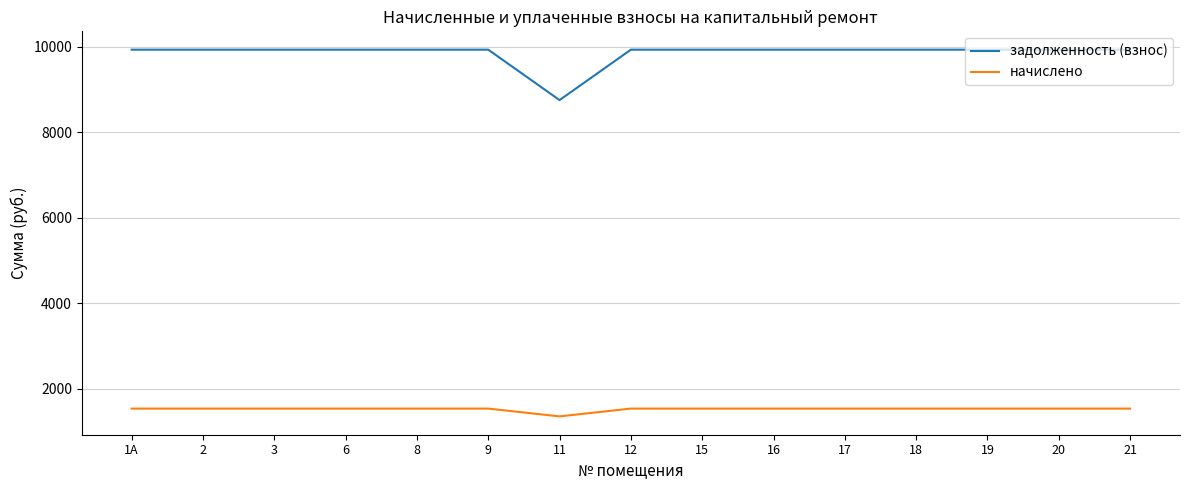

What is the total value across all series at 1А?

11470.1